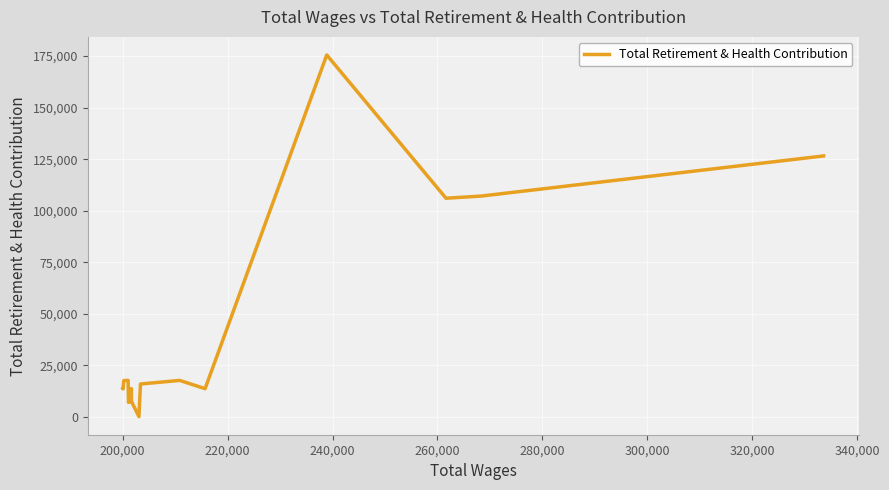

How many lines are shown in the chart?

1